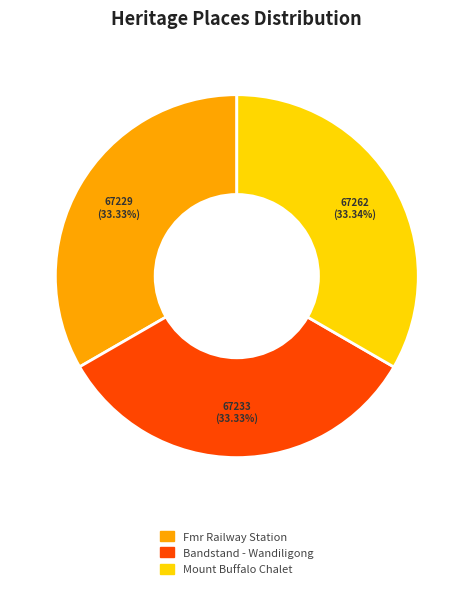

What percentage is the Fmr Railway Station slice, to the nearest percent?

33%